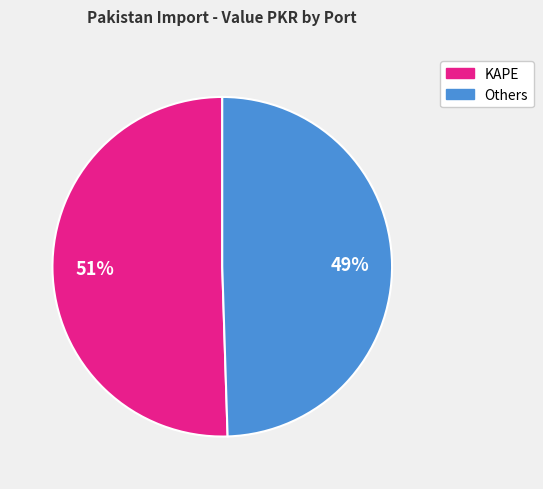

How many segments does this pie chart have?

2